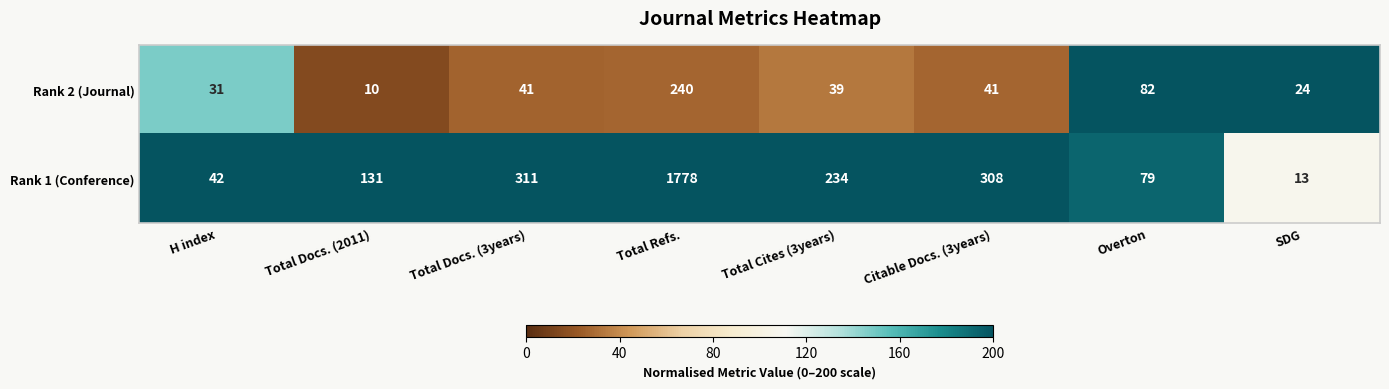

Reading left to right, transcribe all the data shown in this chart.

Rank 2 (Journal): H index=31	Total Docs. (2011)=10	Total Docs. (3years)=41	Total Refs.=240	Total Cites (3years)=39	Citable Docs. (3years)=41	Overton=82	SDG=24
Rank 1 (Conference): H index=42	Total Docs. (2011)=131	Total Docs. (3years)=311	Total Refs.=1778	Total Cites (3years)=234	Citable Docs. (3years)=308	Overton=79	SDG=13